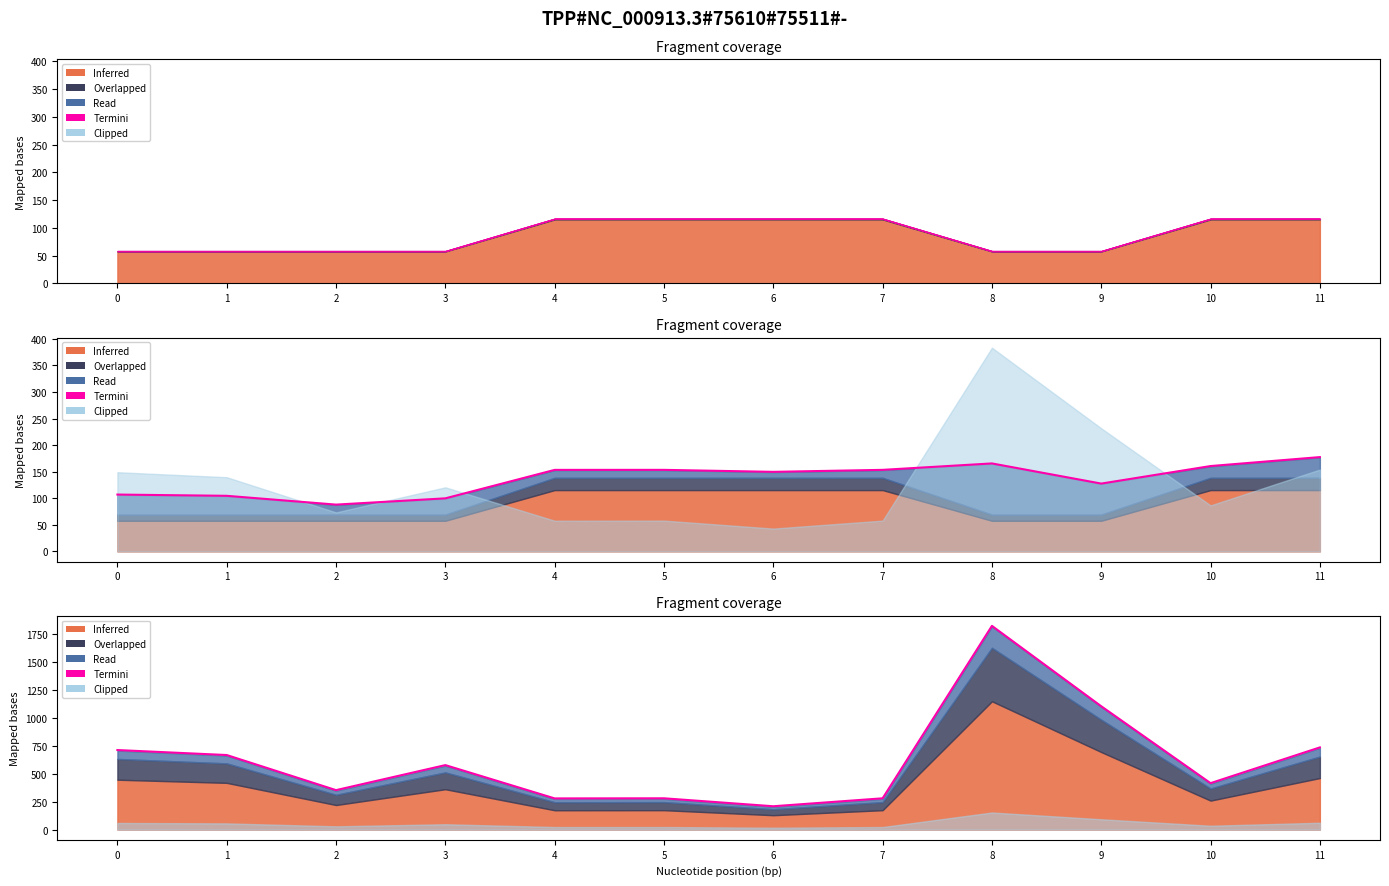

What is the difference between the maximum and minimum values?

1615.9